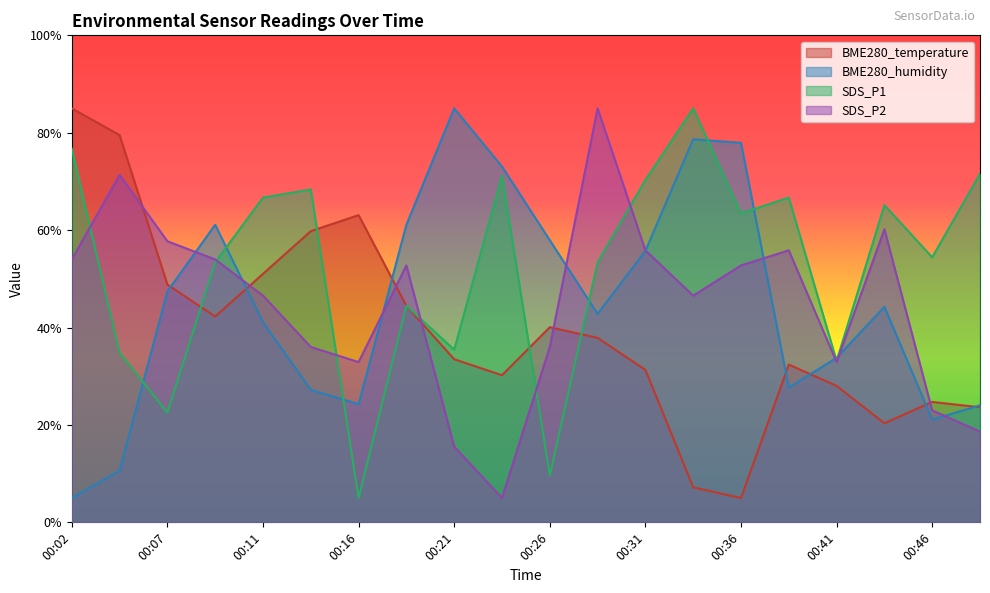

The SDS_P2 series shows 35.8 at 00:36. True or false?

False